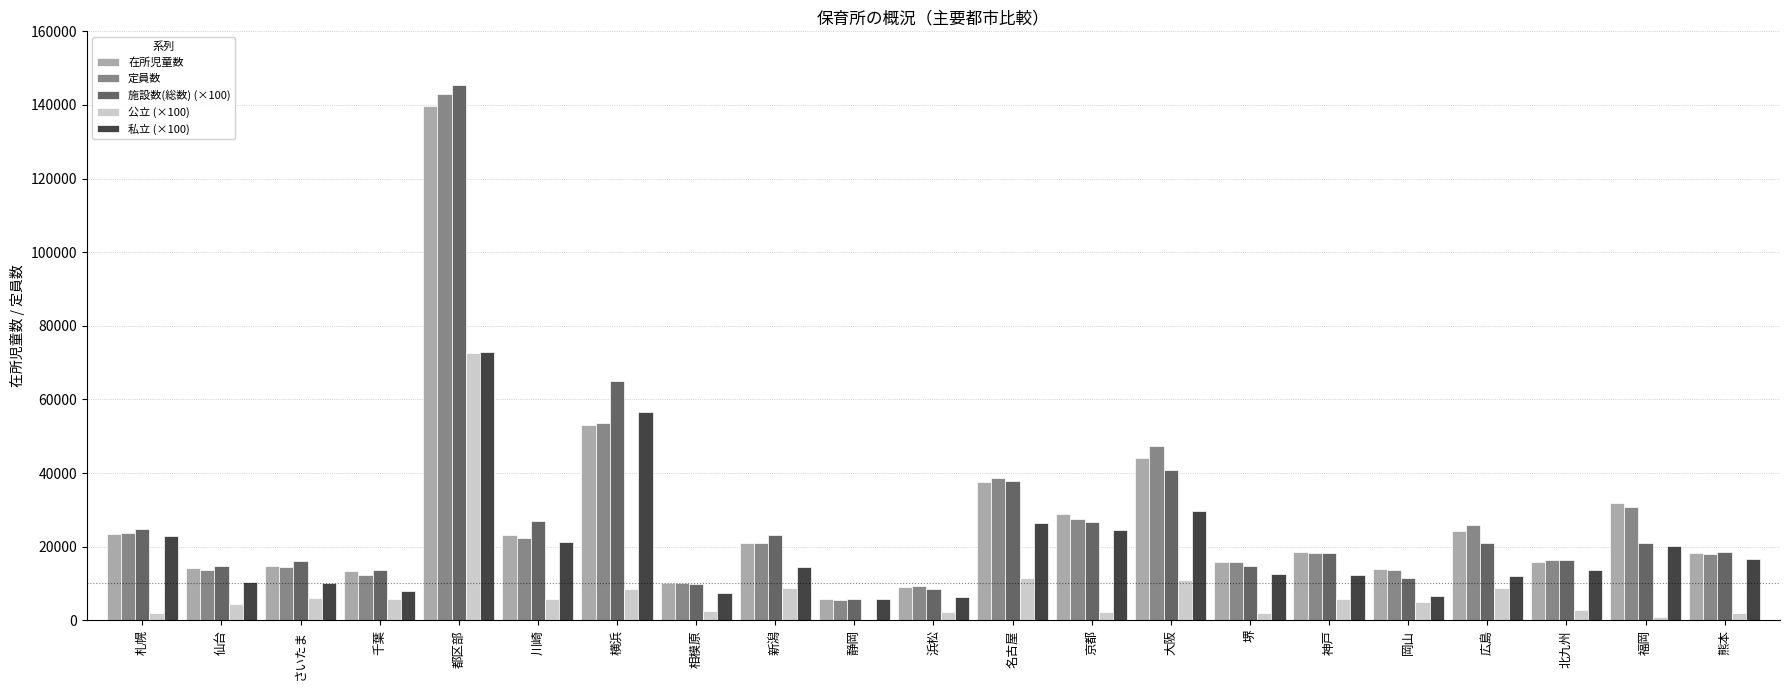

At which category is the sum across all series the highest?

都区部